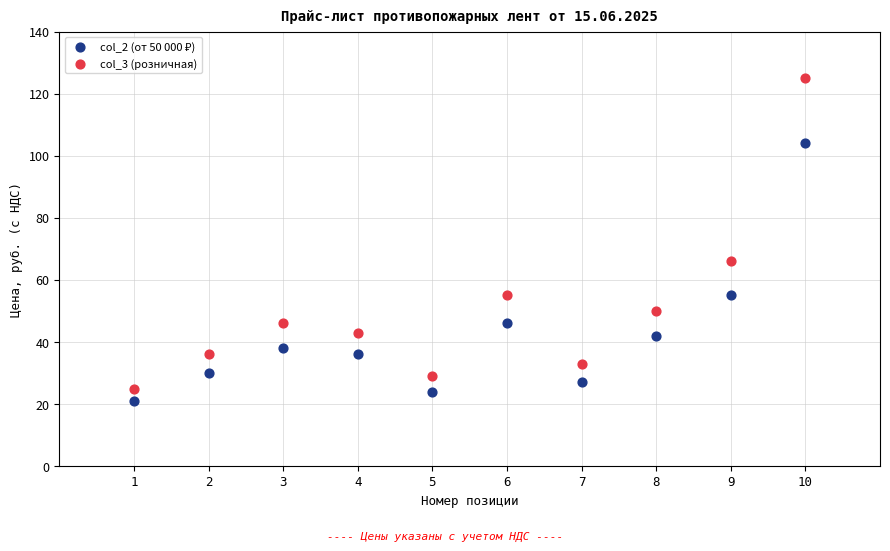

In the col_3 (розничная) series, what Y value is closest to 75?

66